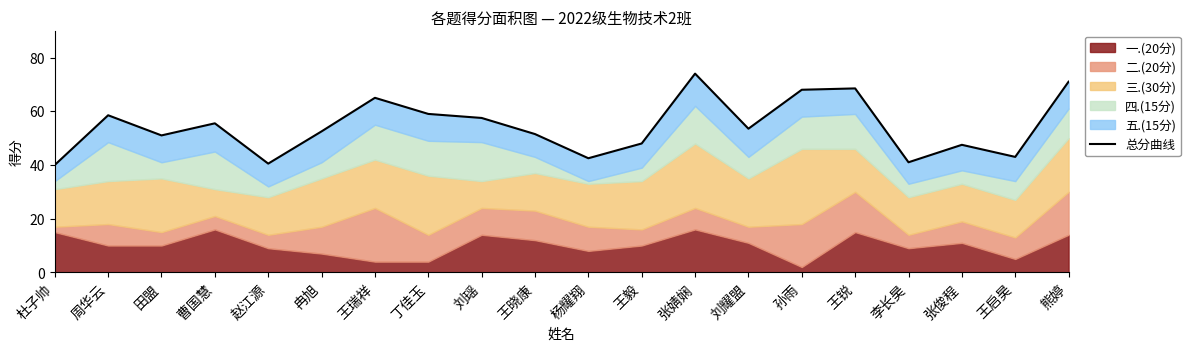

Approximately how many times larger is the value at 曹国慧 compared to 刘瑶?

1.0